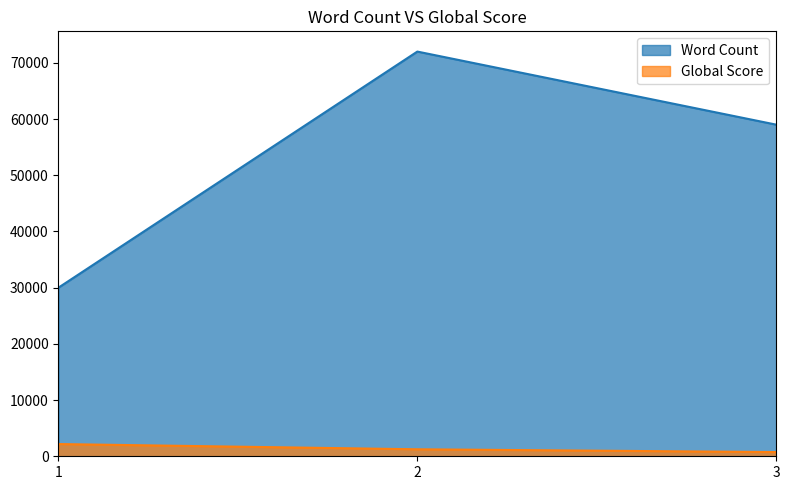

Rank the series by their maximum value, from lowest to highest.

Global Score, Word Count